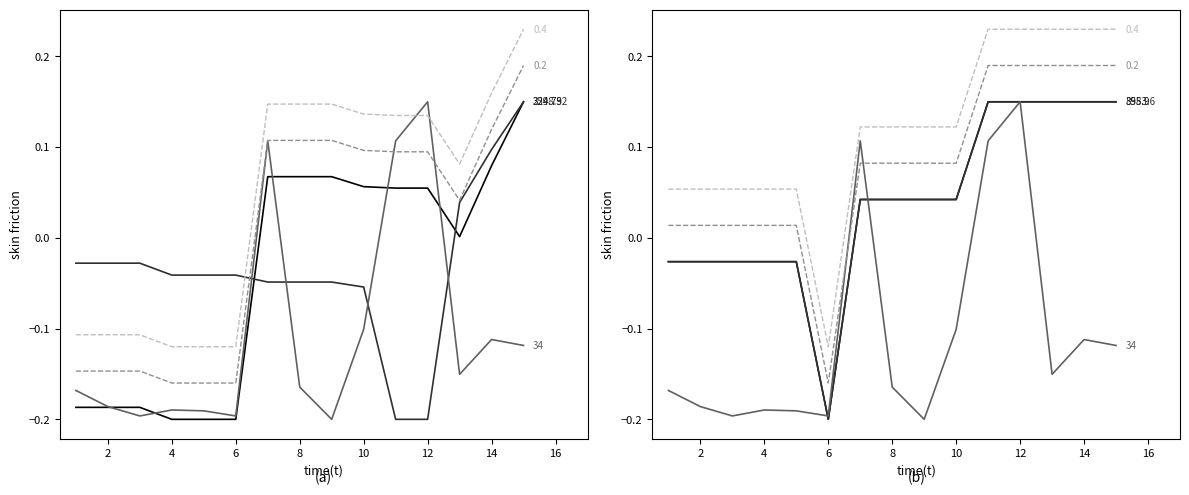

Is this an area chart (filled region under the line)?

No